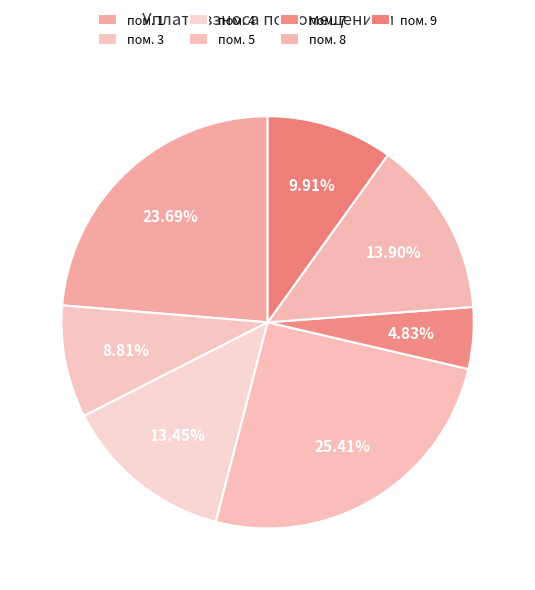

Count the number of slices in the pie.

7